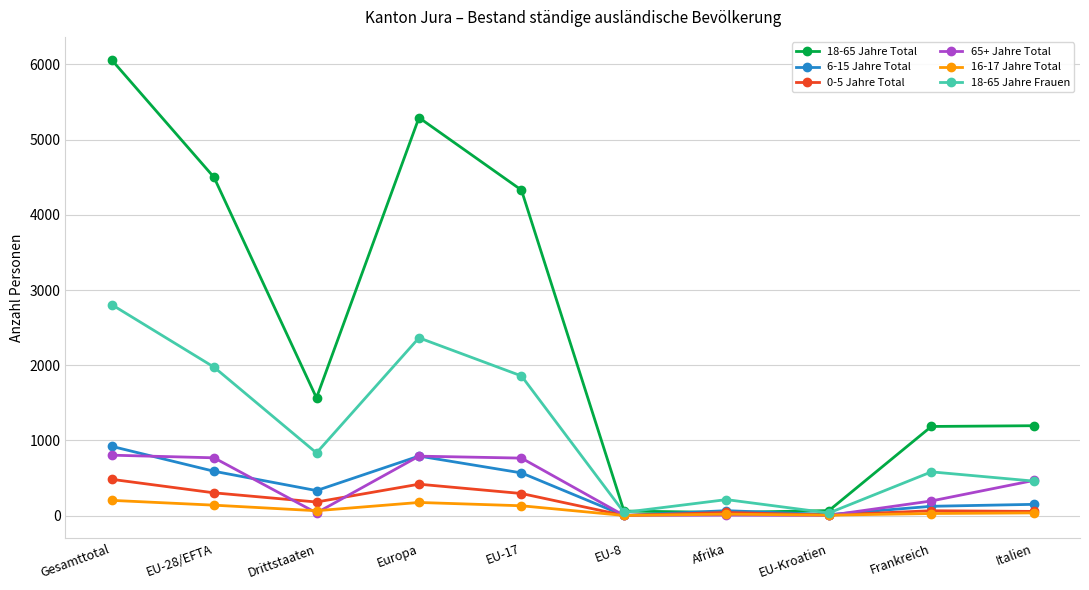

Is it true that 18-65 Jahre Total equals 4499 at EU-28/EFTA?

True